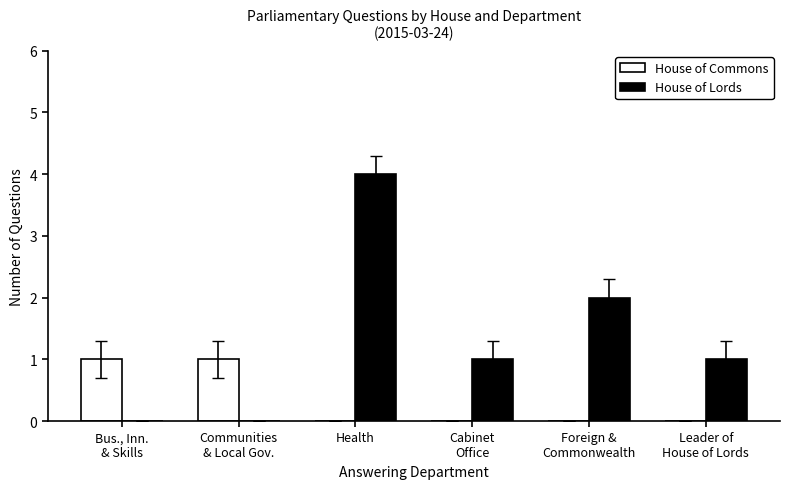

Reading left to right, list all the values displayed in this chart.

House of Commons: Bus., Inn.
& Skills=1	Communities
& Local Gov.=1	Health=0	Cabinet
Office=0	Foreign &
Commonwealth=0	Leader of
House of Lords=0
House of Lords: Bus., Inn.
& Skills=0	Communities
& Local Gov.=0	Health=4	Cabinet
Office=1	Foreign &
Commonwealth=2	Leader of
House of Lords=1